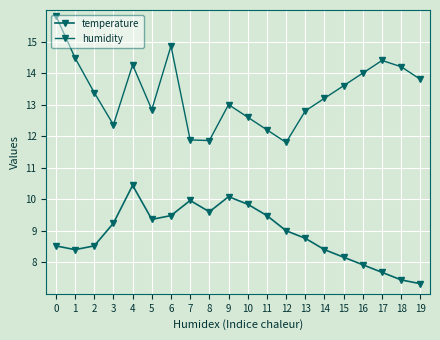

Reading left to right, what are all the values shown in this chart?

temperature: 0=8.5	1=8.4	2=8.5	3=9.2	4=10.4	5=9.4	6=9.5	7=10.0	8=9.6	9=10.1	10=9.8	11=9.5	12=9.0	13=8.8	14=8.4	15=8.2	16=7.9	17=7.7	18=7.4	19=7.3
humidity: 0=15.8	1=14.5	2=13.4	3=12.4	4=14.3	5=12.8	6=14.9	7=11.9	8=11.9	9=13.0	10=12.6	11=12.2	12=11.8	13=12.8	14=13.2	15=13.6	16=14.0	17=14.4	18=14.2	19=13.8